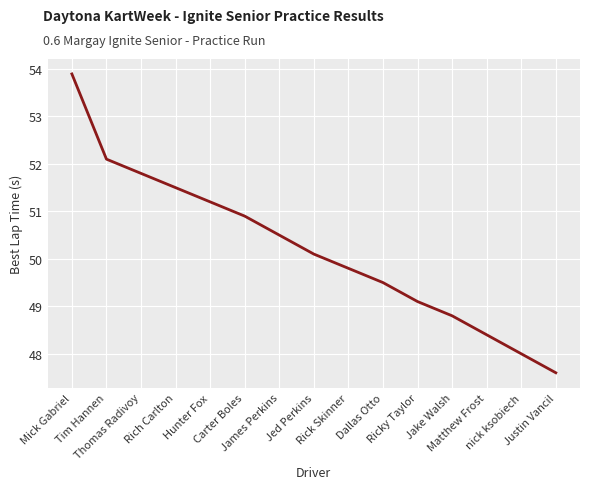

How many values are below 50?

7